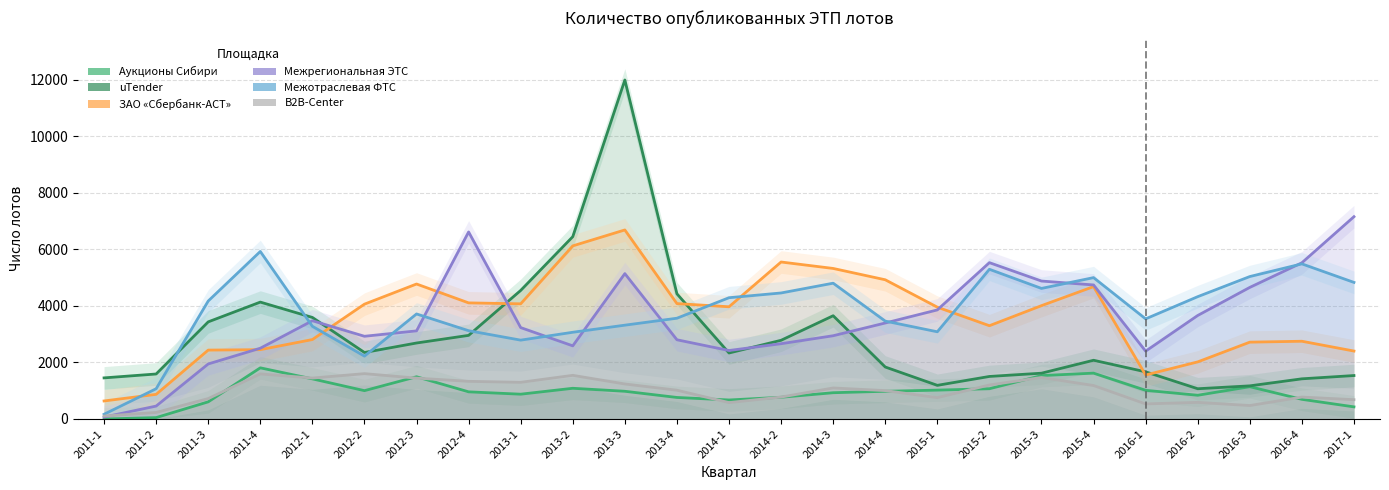

Where is the first local minimum for uTender?

2012-2